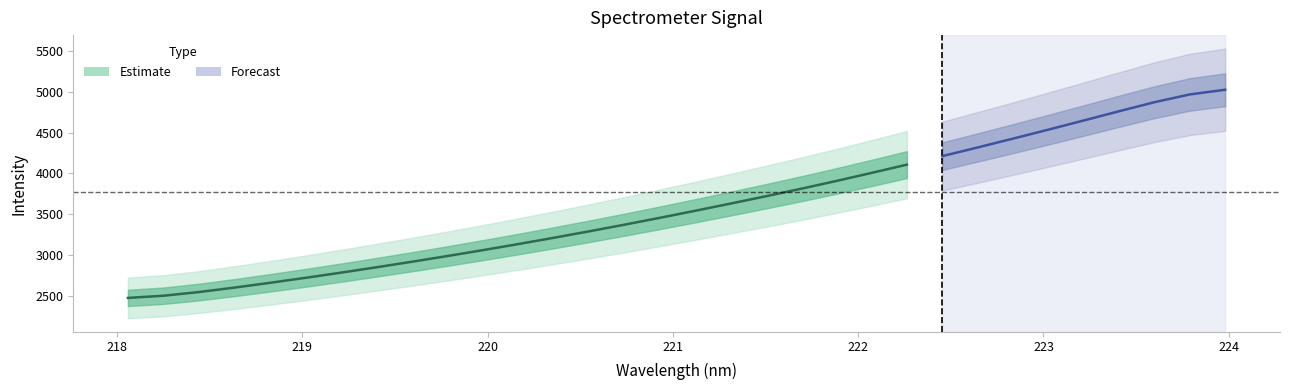

At which label does the data first exceed 3542?

221.1174